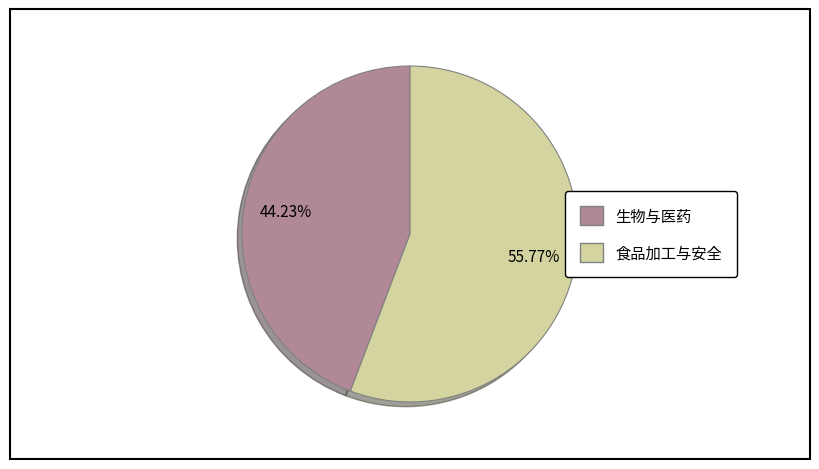

To the nearest percent, what portion does 食品加工与安全 represent?

56%